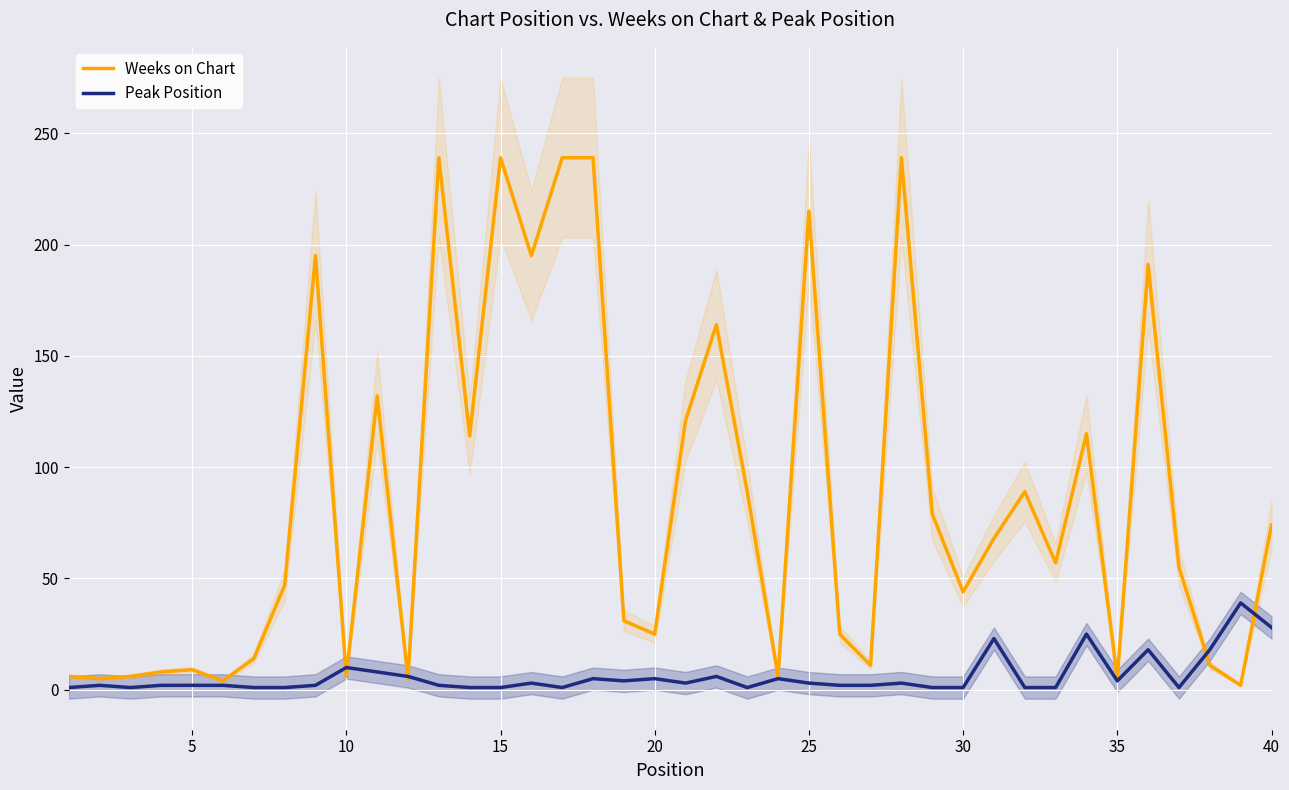

What is the sum of all Weeks on Chart values?

3418